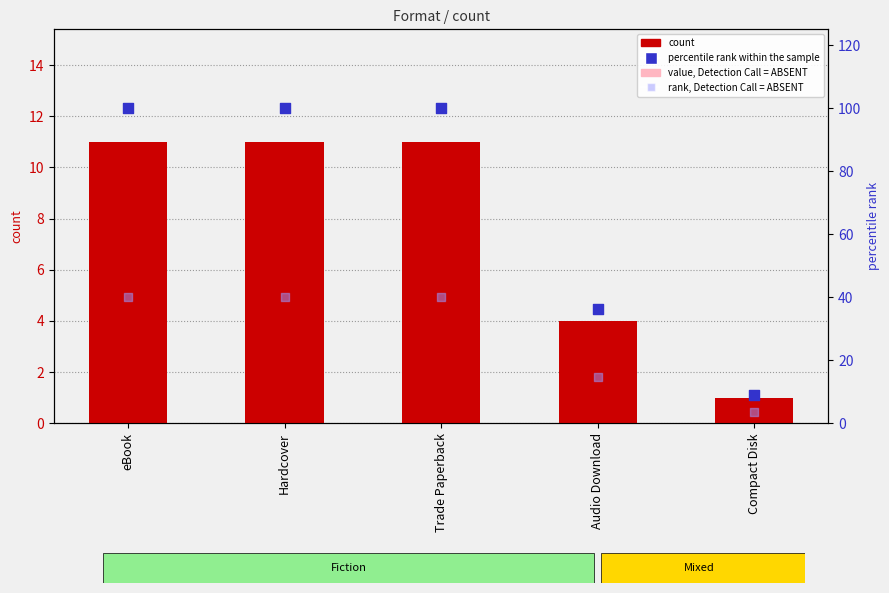

Which series contains the lowest Y value?

value, Detection Call = ABSENT